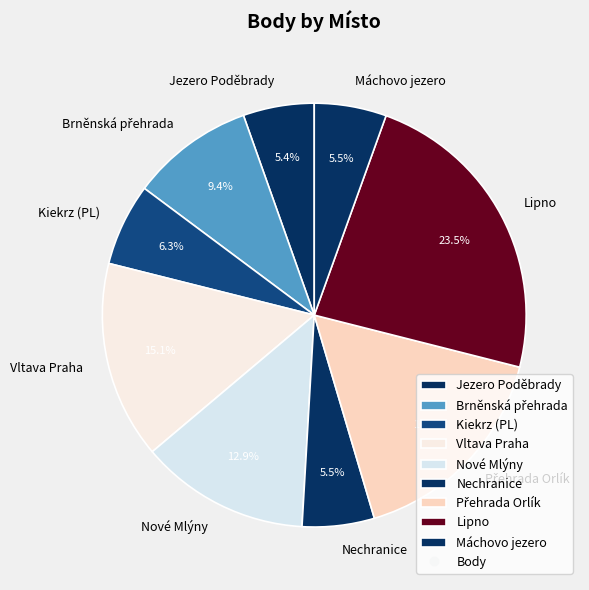

What is the largest slice in the pie chart?

Lipno